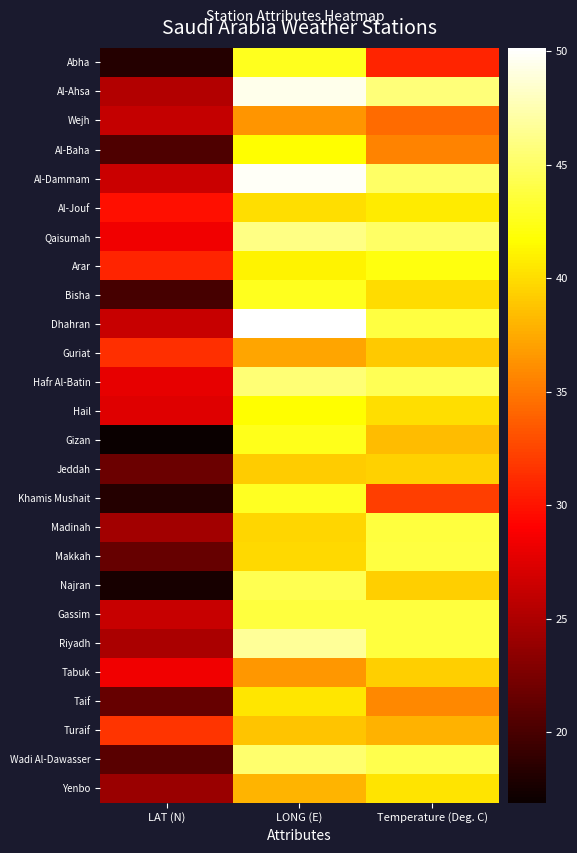

Reading left to right, transcribe all the data shown in this chart.

Abha: LAT (N)=18.2	LONG (E)=42.6	Temperature (Deg. C)=30.9
Al-Ahsa: LAT (N)=25.3	LONG (E)=49.5	Temperature (Deg. C)=45.7
Wejh: LAT (N)=26.2	LONG (E)=36.5	Temperature (Deg. C)=34.4
Al-Baha: LAT (N)=20.3	LONG (E)=41.6	Temperature (Deg. C)=35.5
Al-Dammam: LAT (N)=26.4	LONG (E)=49.8	Temperature (Deg. C)=45.0
Al-Jouf: LAT (N)=29.8	LONG (E)=40.1	Temperature (Deg. C)=40.7
Qaisumah: LAT (N)=28.3	LONG (E)=46.1	Temperature (Deg. C)=45.0
Arar: LAT (N)=30.9	LONG (E)=41.1	Temperature (Deg. C)=42.1
Bisha: LAT (N)=20.0	LONG (E)=42.6	Temperature (Deg. C)=40.0
Dhahran: LAT (N)=26.2	LONG (E)=50.1	Temperature (Deg. C)=43.9
Guriat: LAT (N)=31.4	LONG (E)=37.3	Temperature (Deg. C)=39.0
Hafr Al-Batin: LAT (N)=27.9	LONG (E)=45.5	Temperature (Deg. C)=44.5
Hail: LAT (N)=27.4	LONG (E)=41.7	Temperature (Deg. C)=40.1
Gizan: LAT (N)=16.9	LONG (E)=42.6	Temperature (Deg. C)=38.4
Jeddah: LAT (N)=21.7	LONG (E)=39.2	Temperature (Deg. C)=39.4
Khamis Mushait: LAT (N)=18.3	LONG (E)=42.8	Temperature (Deg. C)=32.1
Madinah: LAT (N)=24.5	LONG (E)=39.7	Temperature (Deg. C)=43.7
Makkah: LAT (N)=21.4	LONG (E)=39.8	Temperature (Deg. C)=43.8
Najran: LAT (N)=17.6	LONG (E)=44.4	Temperature (Deg. C)=39.3
Gassim: LAT (N)=26.3	LONG (E)=43.8	Temperature (Deg. C)=43.7
Riyadh: LAT (N)=24.9	LONG (E)=46.7	Temperature (Deg. C)=43.7
Tabuk: LAT (N)=28.4	LONG (E)=36.6	Temperature (Deg. C)=39.3
Taif: LAT (N)=21.5	LONG (E)=40.5	Temperature (Deg. C)=35.8
Turaif: LAT (N)=31.7	LONG (E)=38.7	Temperature (Deg. C)=37.9
Wadi Al-Dawasser: LAT (N)=20.9	LONG (E)=45.2	Temperature (Deg. C)=44.3
Yenbo: LAT (N)=24.1	LONG (E)=38.0	Temperature (Deg. C)=40.4